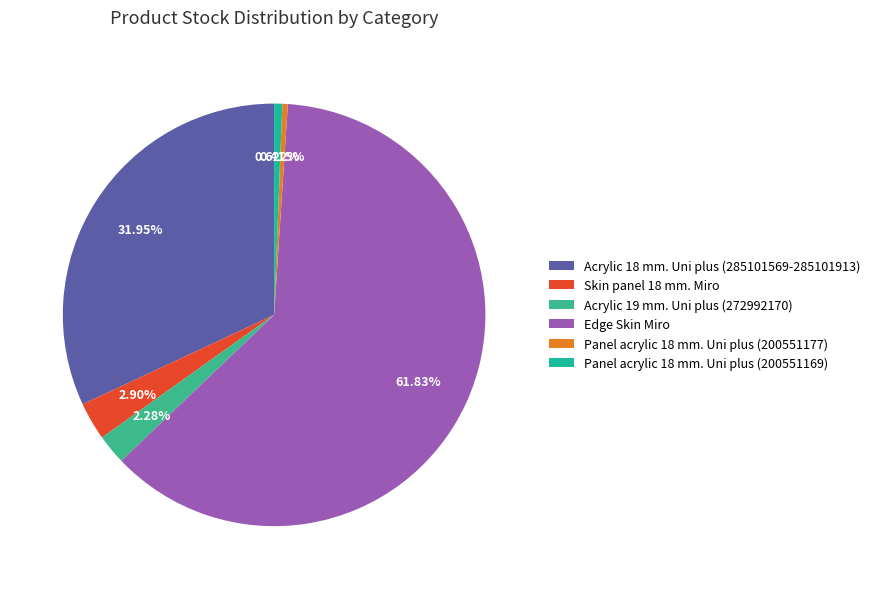

How many segments does this pie chart have?

6